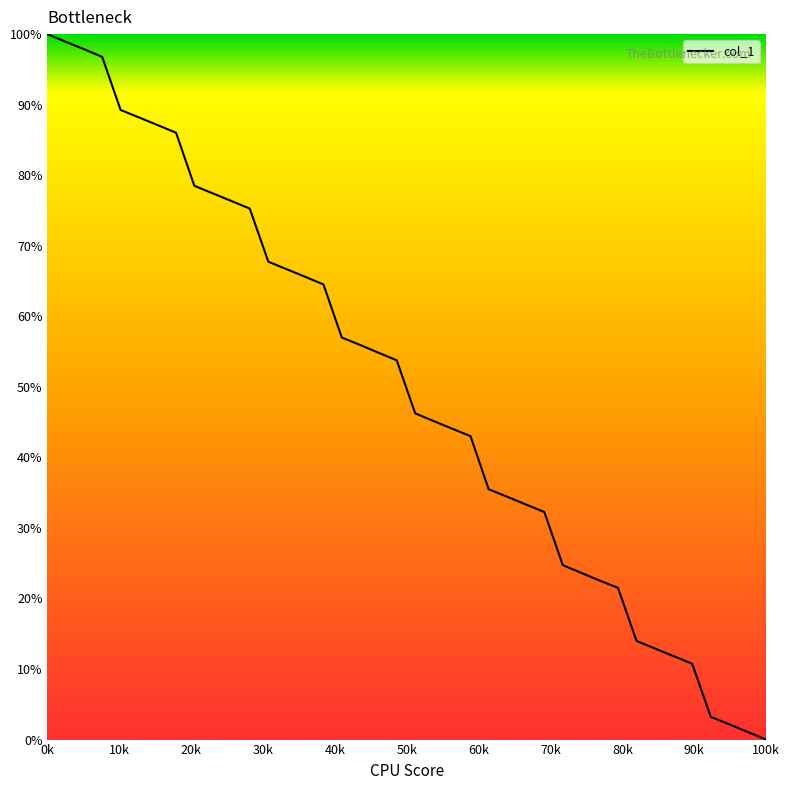

What is the difference between the maximum and minimum values?

100.0